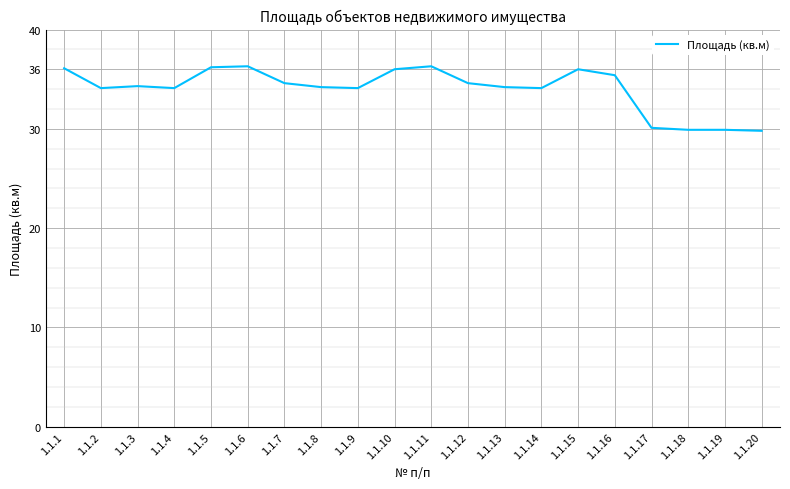

Approximately how many times larger is the value at 1.1.7 compared to 1.1.13?

1.0